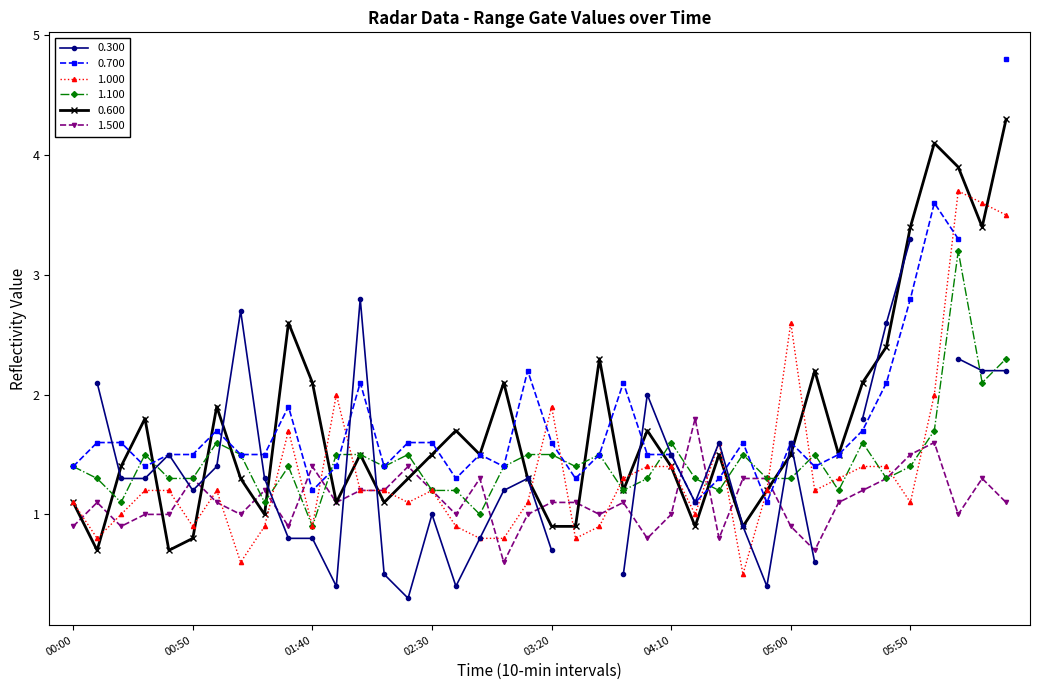

How many data points in 0.600 are less than 1?

7